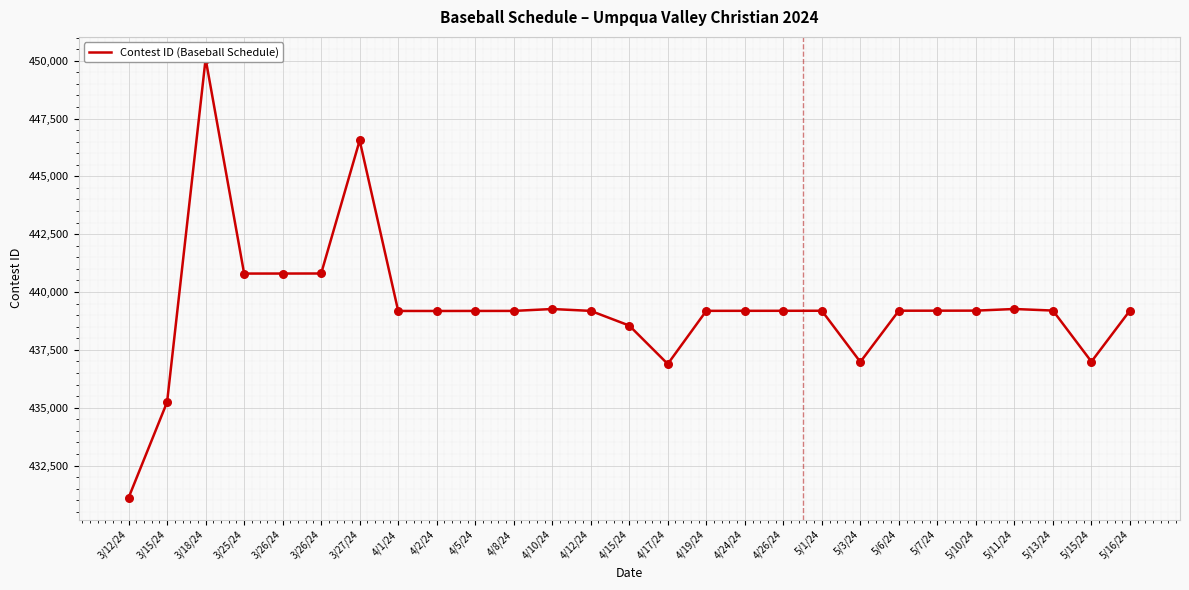

Approximately how many times larger is the value at 5/10/24 compared to 3/15/24?

1.0